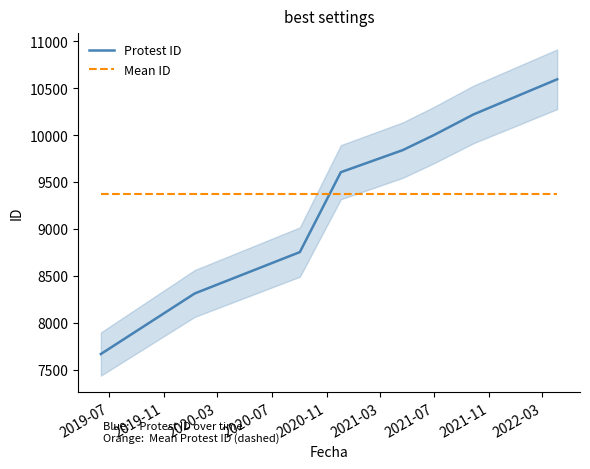

What is the minimum value for Mean ID?

9373.9